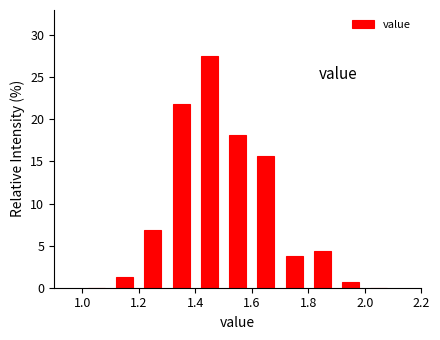

Over which range of the x-axis is the bar tallest?

1.4 to 1.5